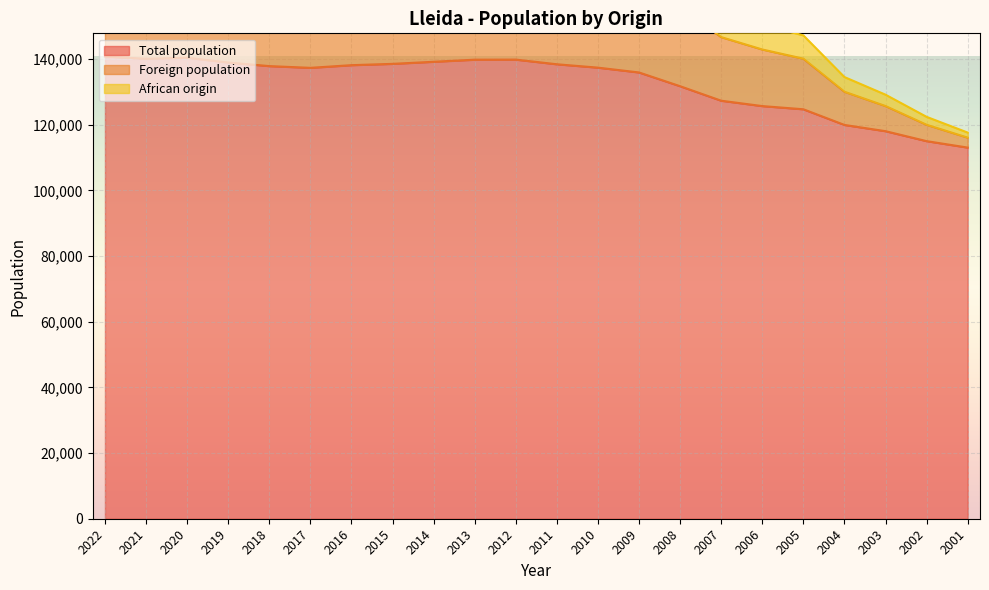

Reading right to left, list all the values displayed in this chart.

Total population: 113040	115000	118035	119935	124709	125677	127314	131731	135919	137387	138416	139834	139809	139176	138542	138144	137327	137856	138956	140403	140080	140797
Foreign population: 116071	119983	125691	130050	140115	142916	146685	155747	163672	166185	167751	169721	169300	167262	165384	164227	162232	162857	164999	167803	168266	169926
African origin: 117612	122399	129148	134520	147205	150555	154679	165046	174636	177525	179347	181548	181195	178857	176620	175583	173446	174131	176773	180224	181139	183257